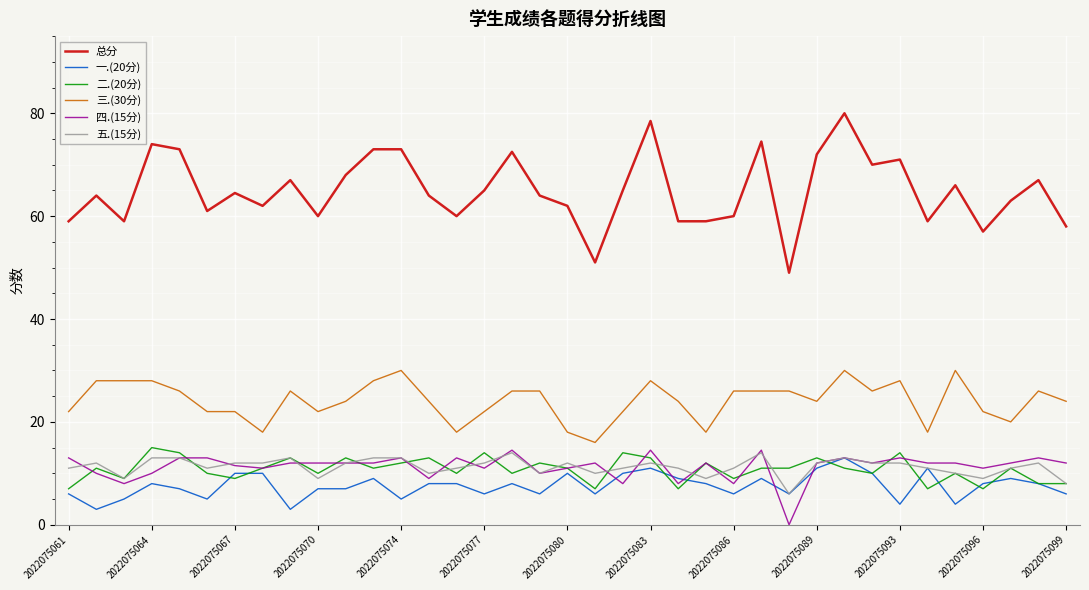

What is the difference between the second highest and second lowest values in the 五.(15分) series?

6.0